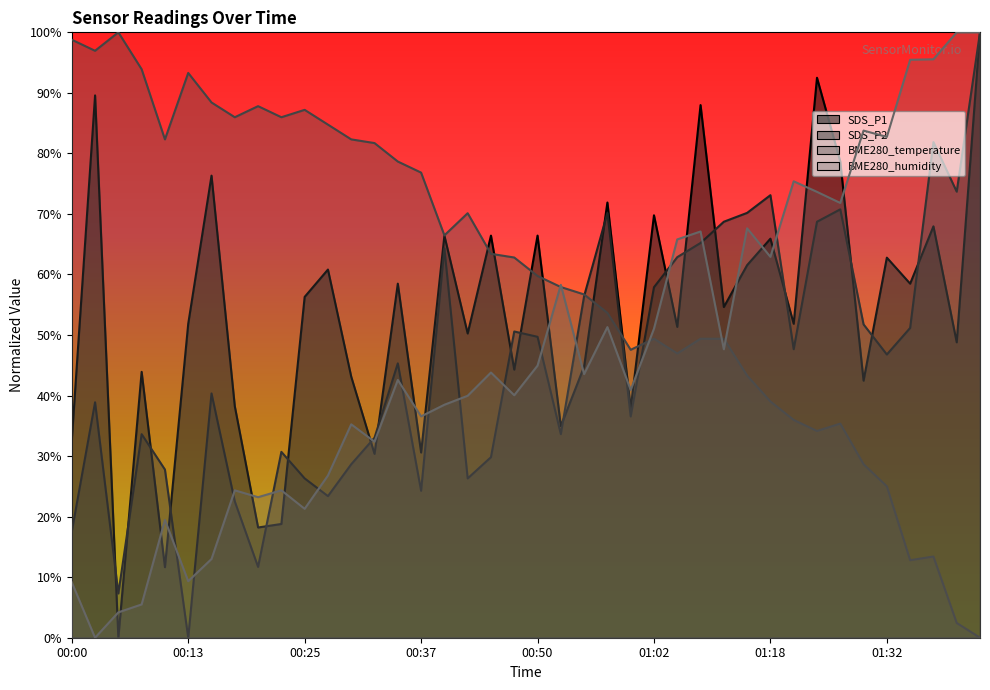

What is the label of the 20th point from the right?

00:50